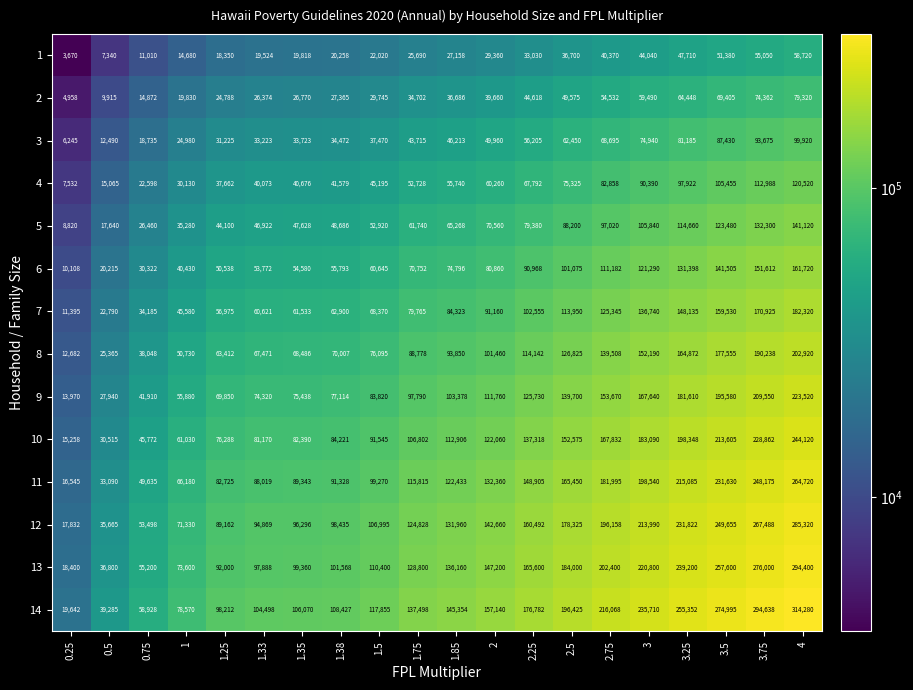

Is the value of 11 at 3.75 greater than the value of 7 at 1.35?

Yes